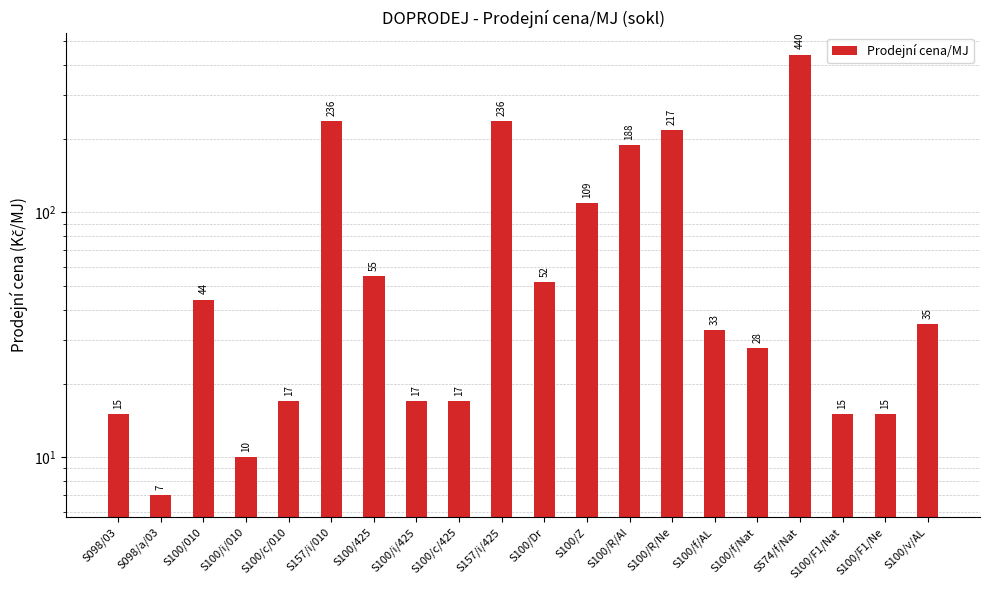

What position from the left is S100/Dr?

11